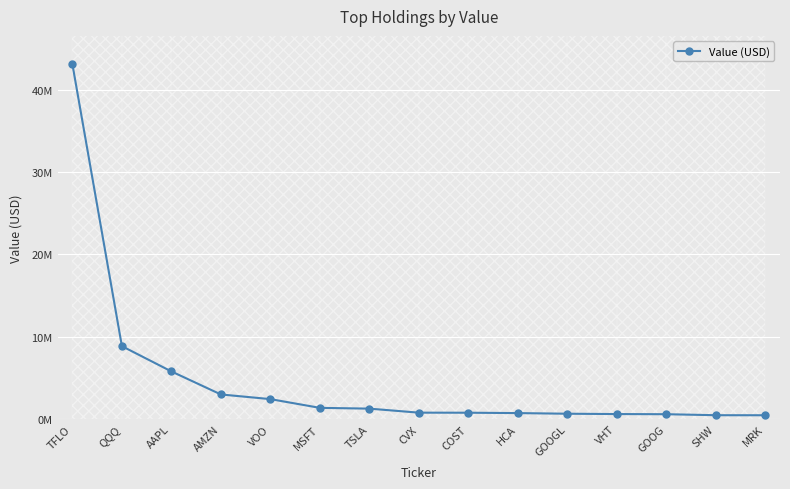

Read the value at HCA.

723000